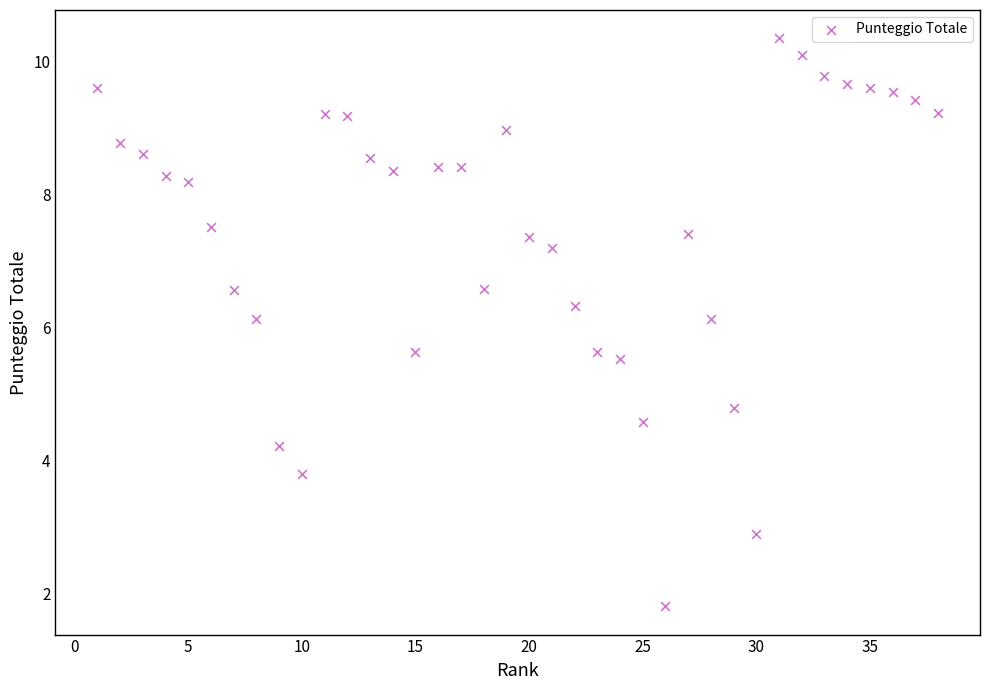

What is the range of X values (max minus min)?

37.0